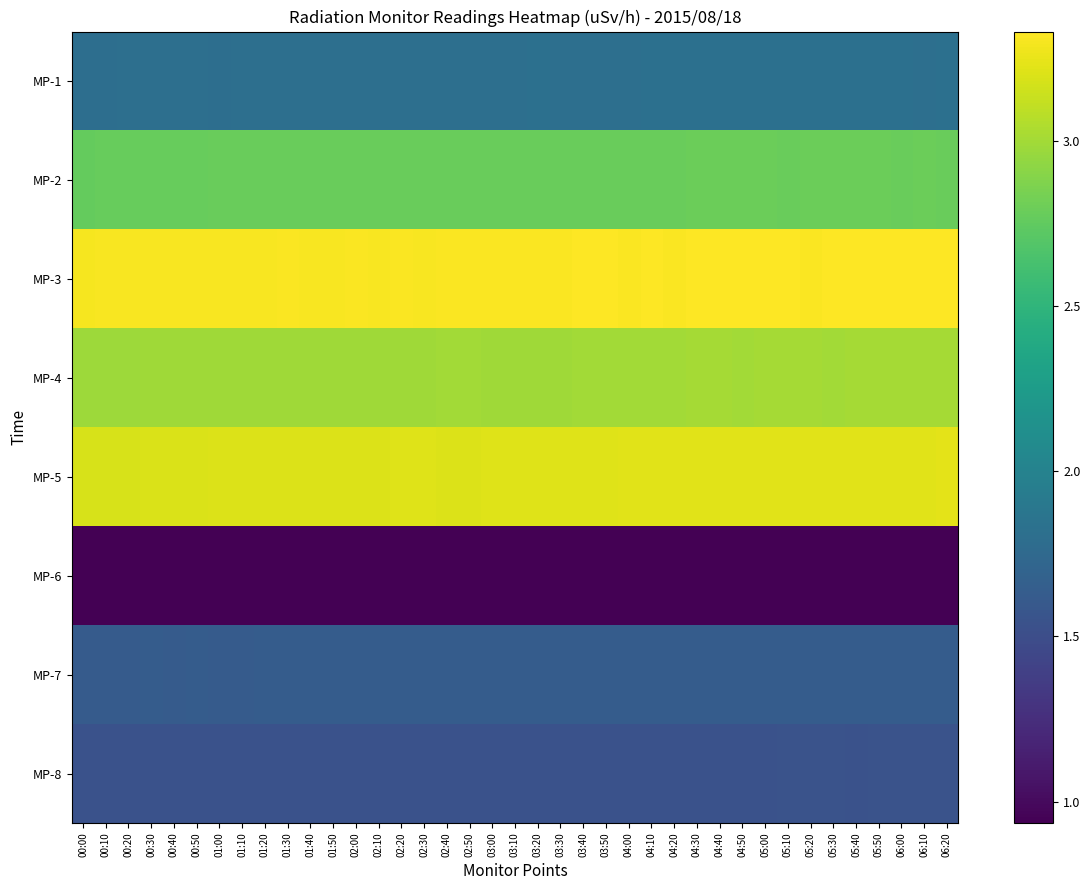

What is the total value across all series at 01:00?

18.2